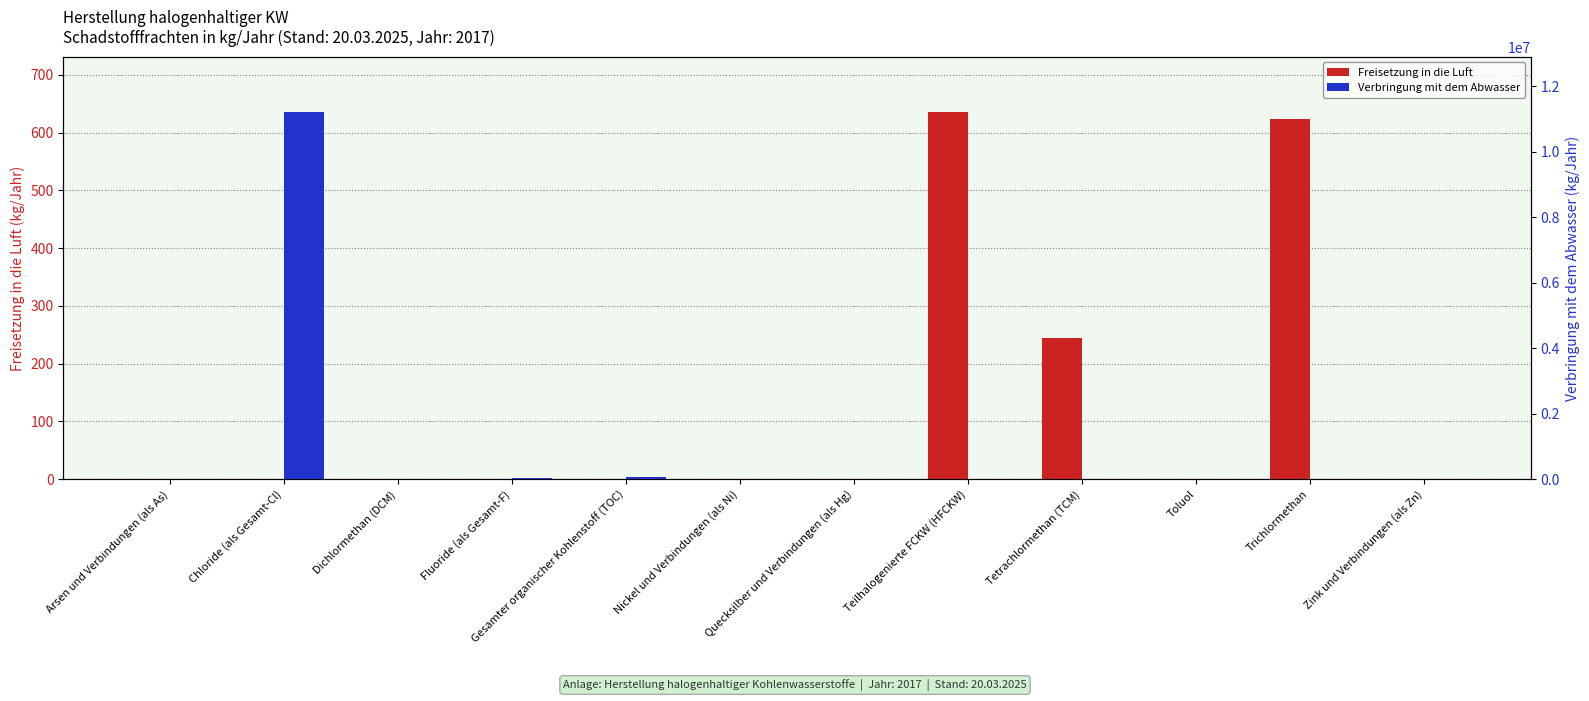

List the series in order of their overall mean, highest first.

Verbringung mit dem Abwasser, Freisetzung in die Luft